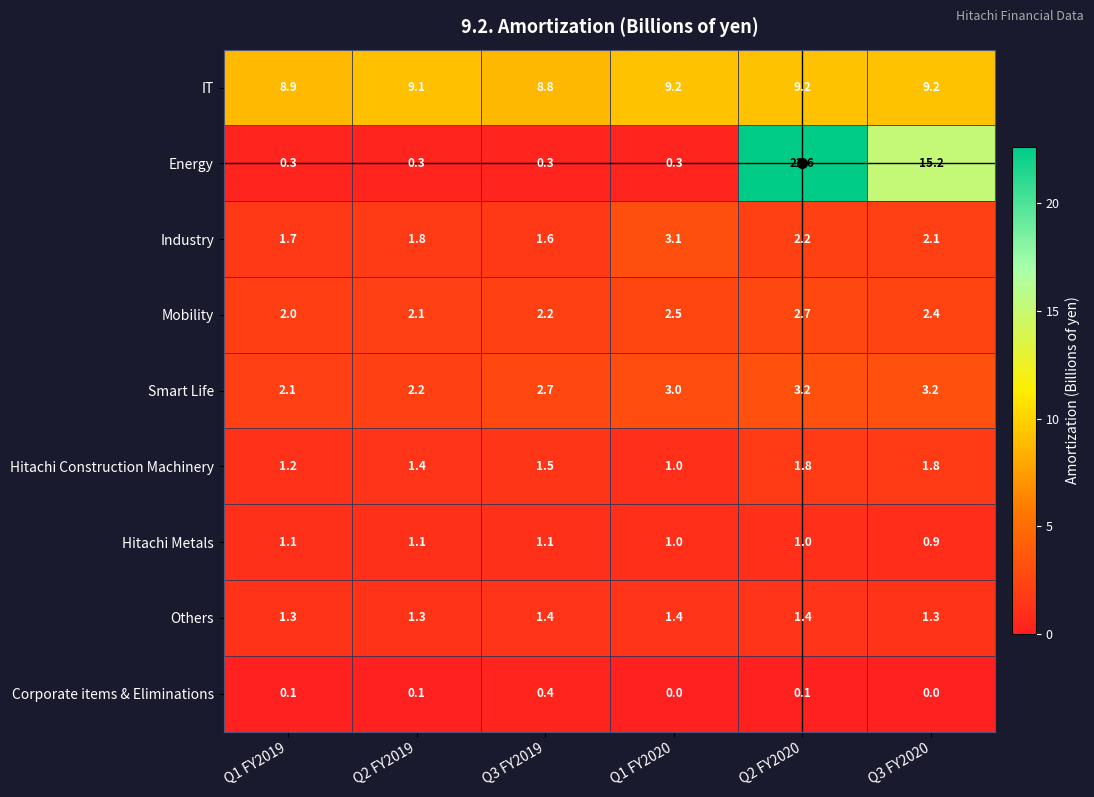

What is the difference between the maximum and minimum values in the Hitachi Construction Machinery series?

0.8